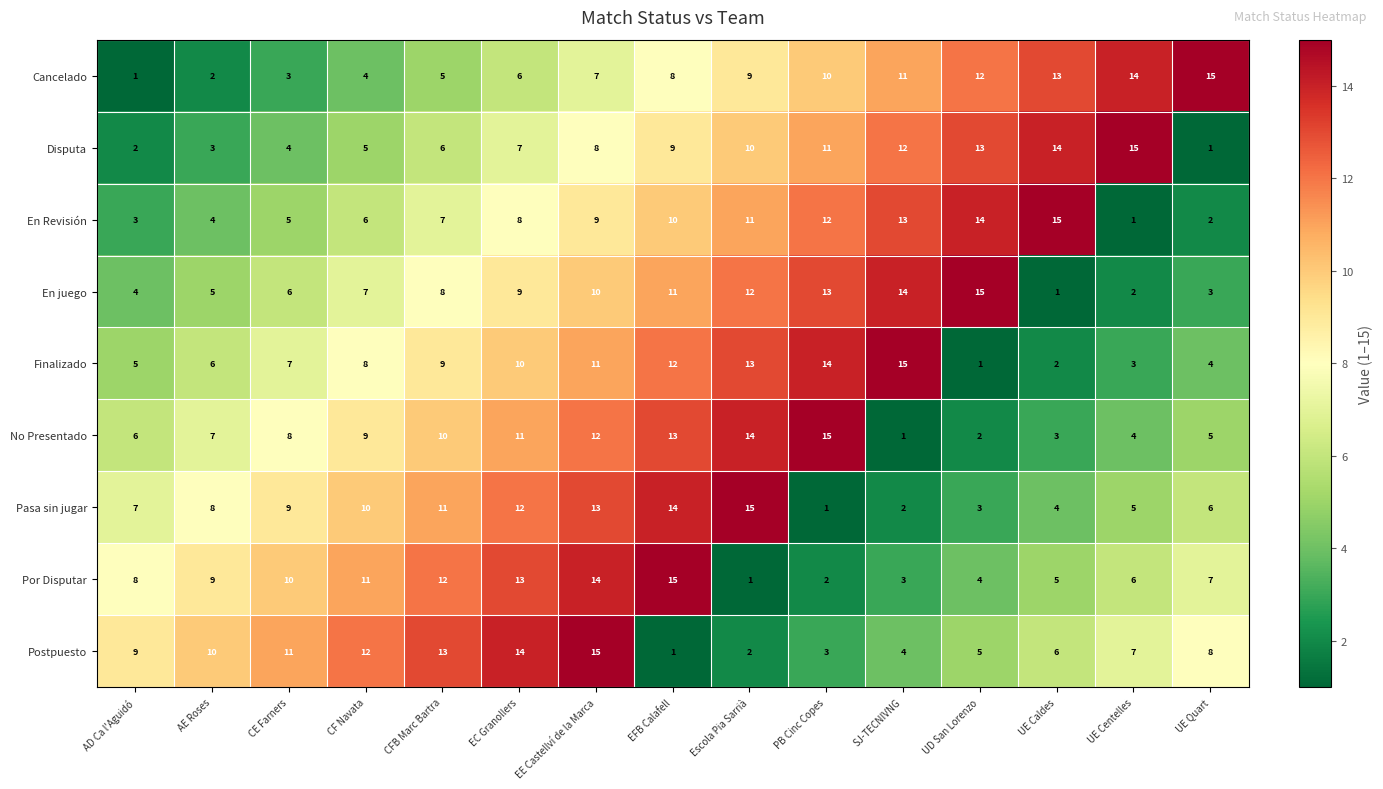

At how many categories does at least one series exceed 8?

15